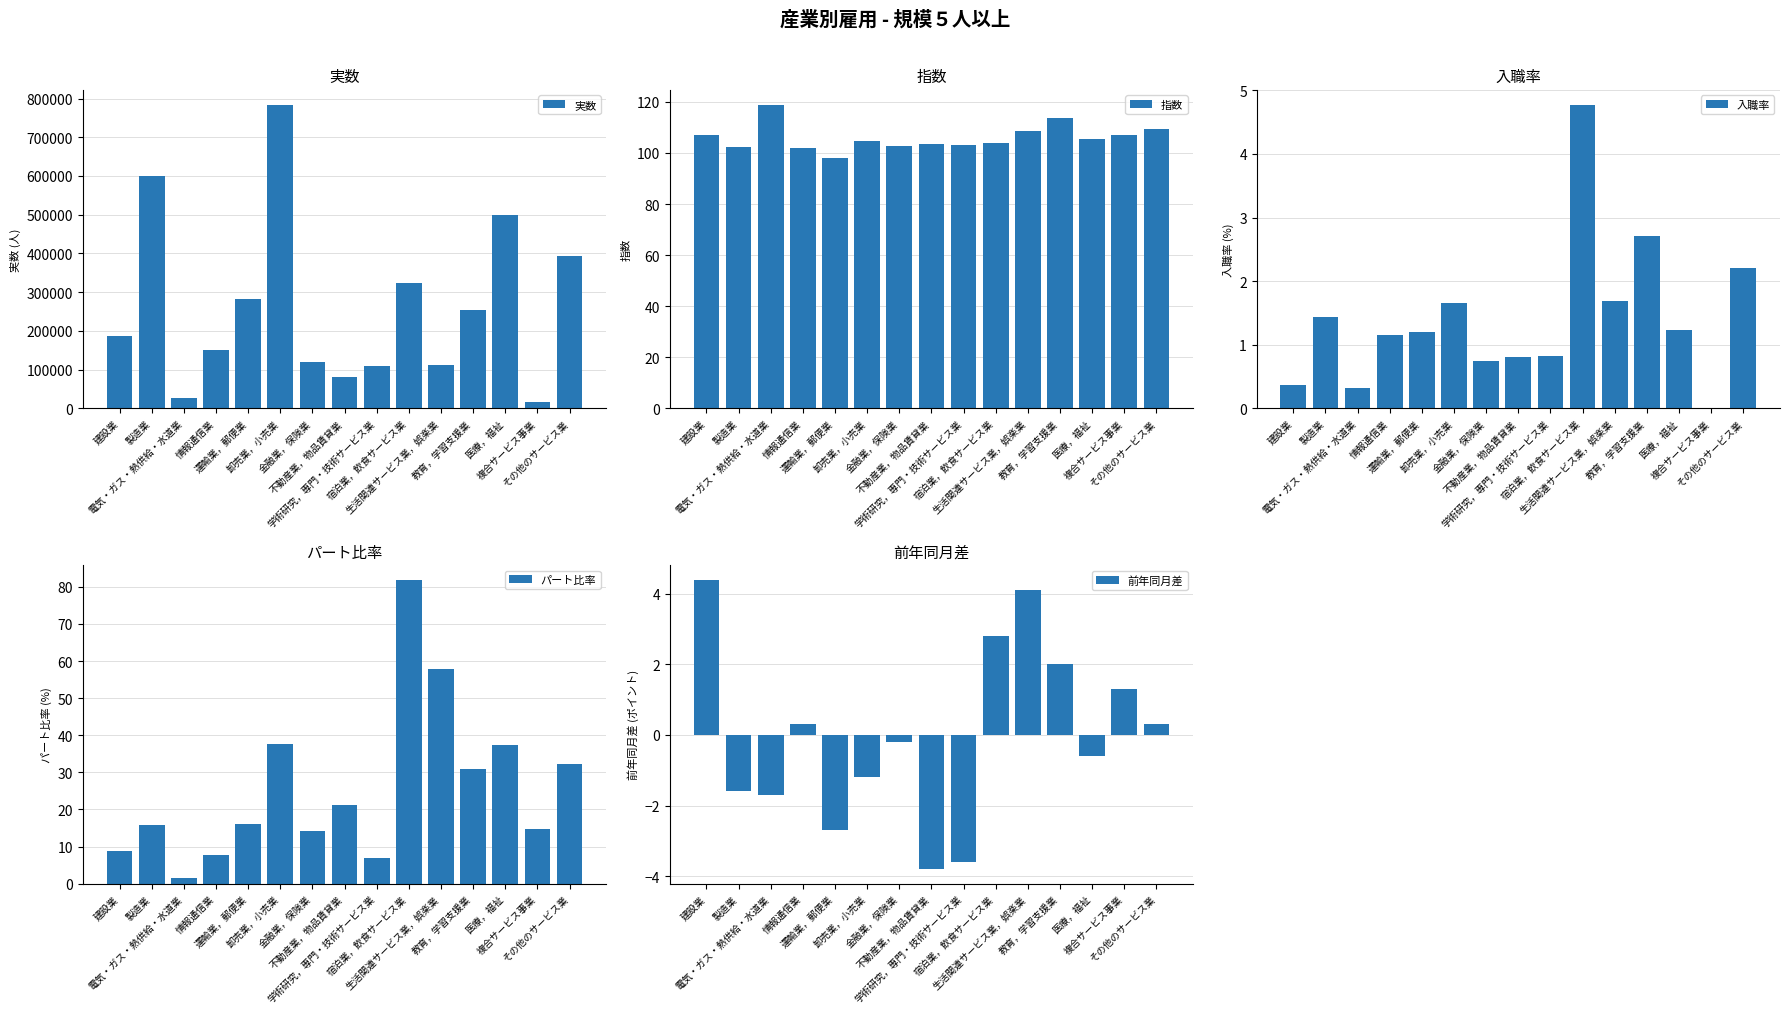

At how many categories does at least one series exceed 329911?

4